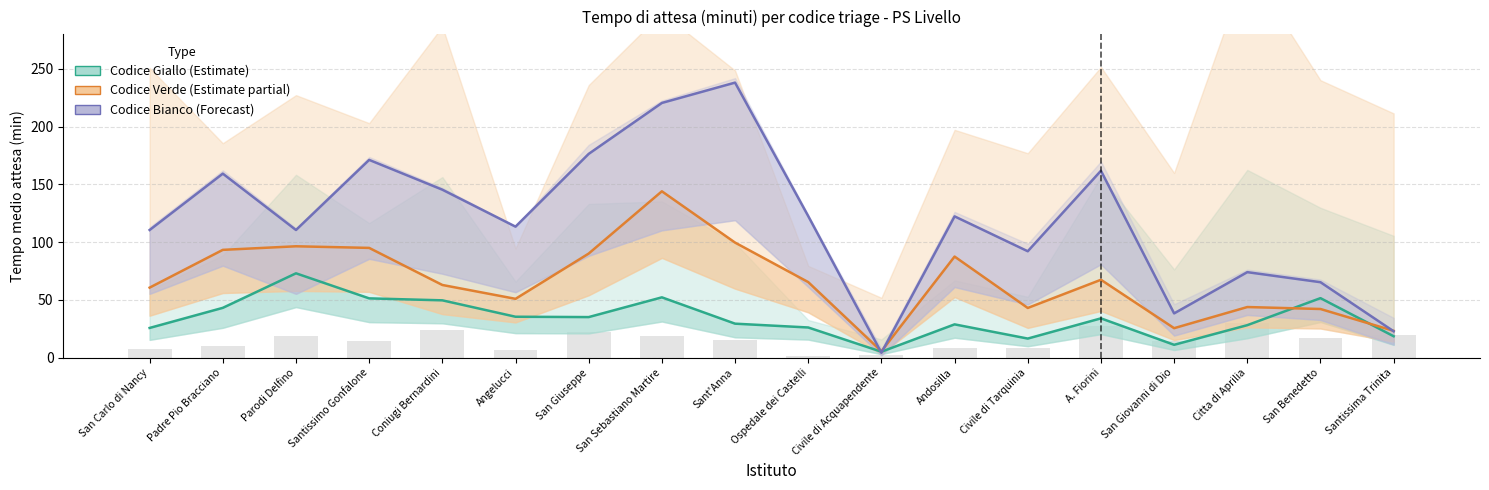

How many categories are shown in the chart?

18